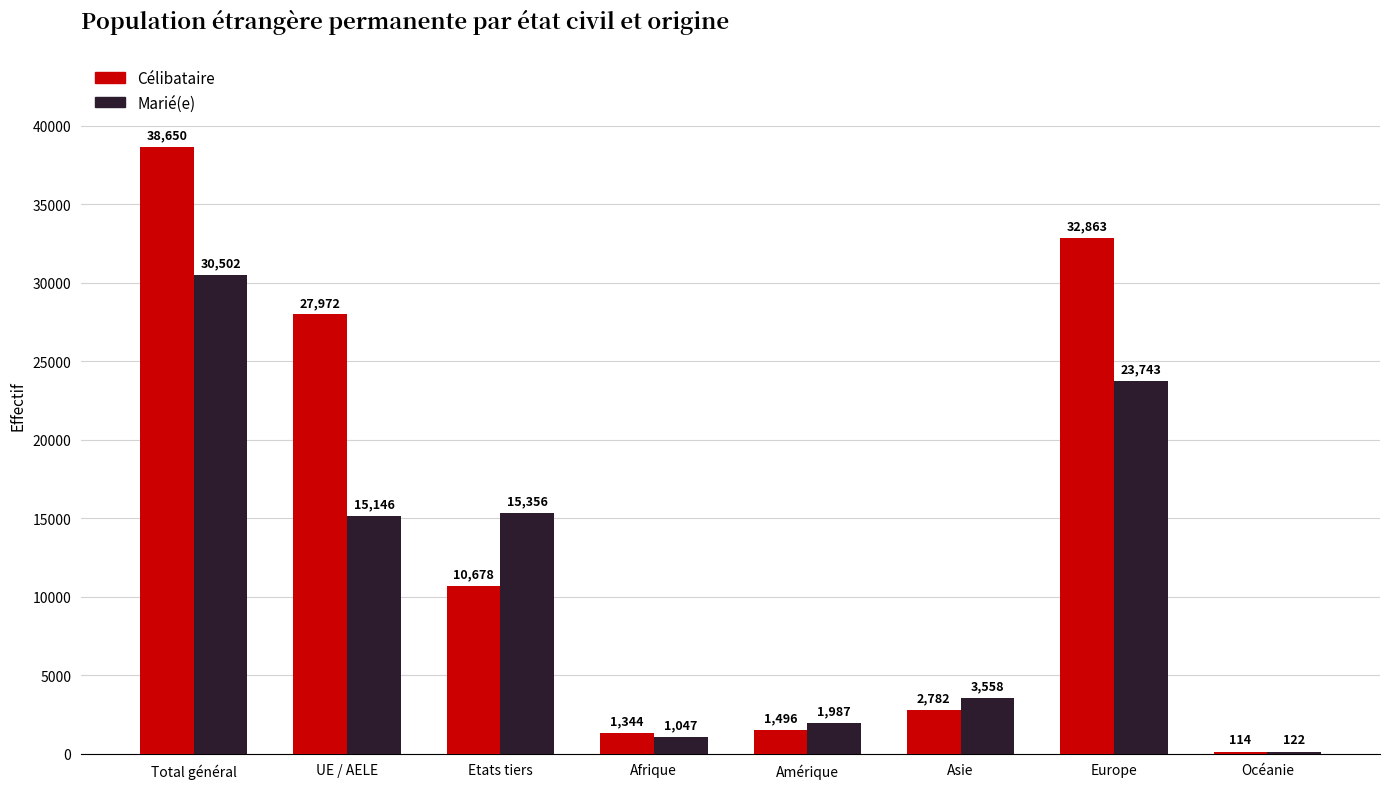

Which series has the widest spread of values?

Célibataire